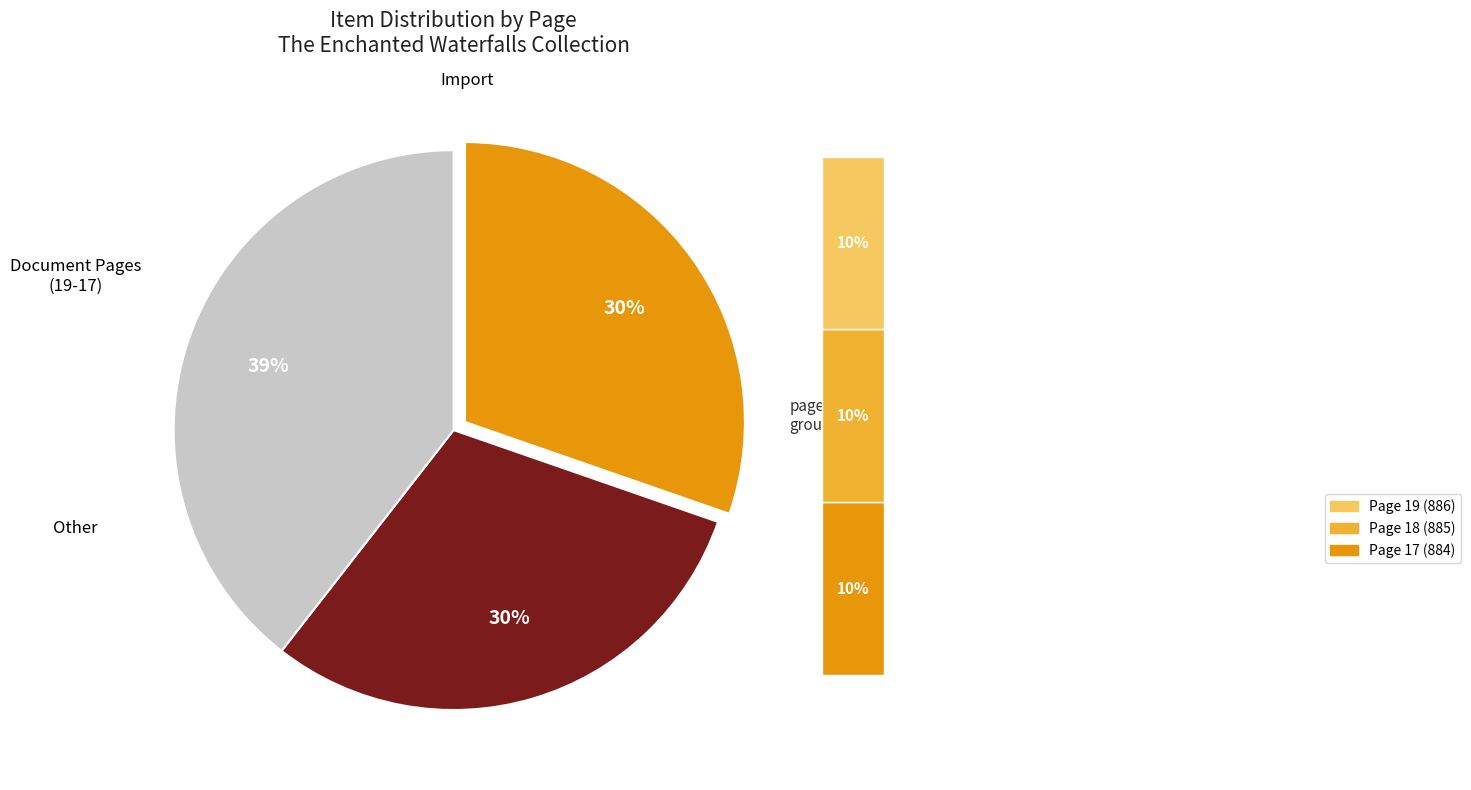

Is the sum of Page 19 and Page 17 greater than half?

No